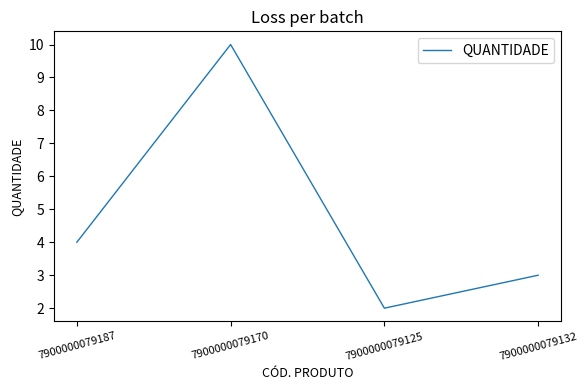

Reading left to right, list all the values displayed in this chart.

4	10	2	3